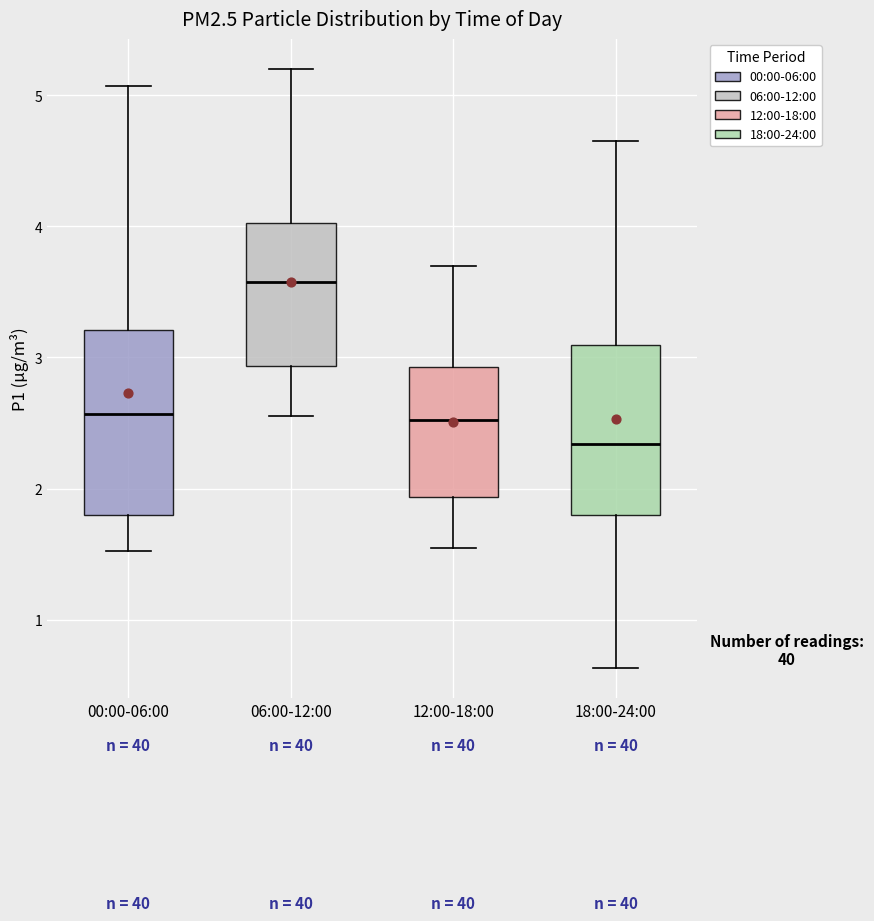

Which box has the lowest median line?

18:00-24:00